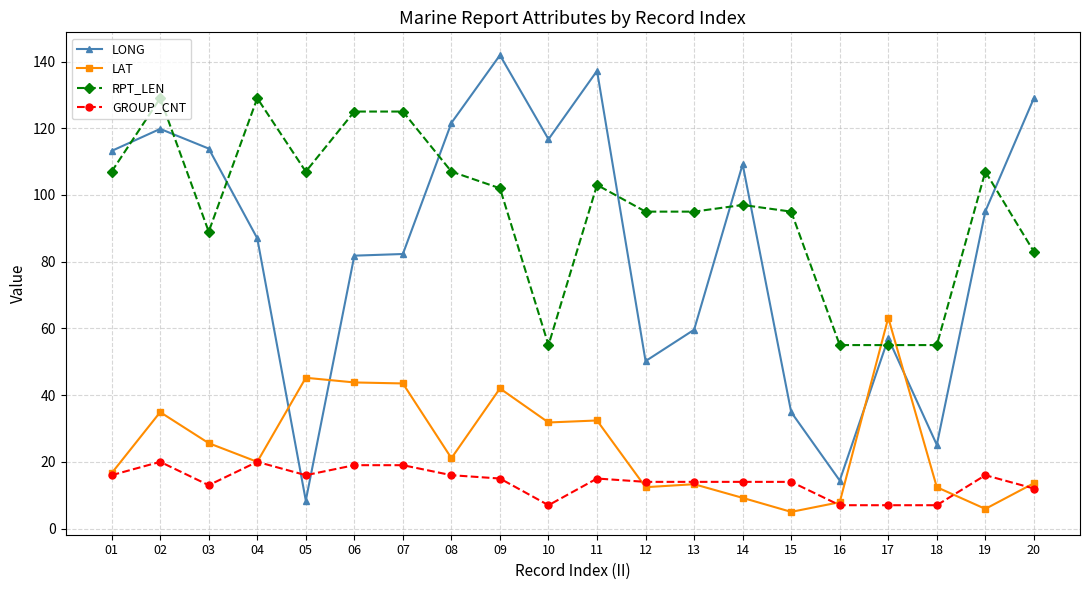

At which category does RPT_LEN reach its first local valley?

03